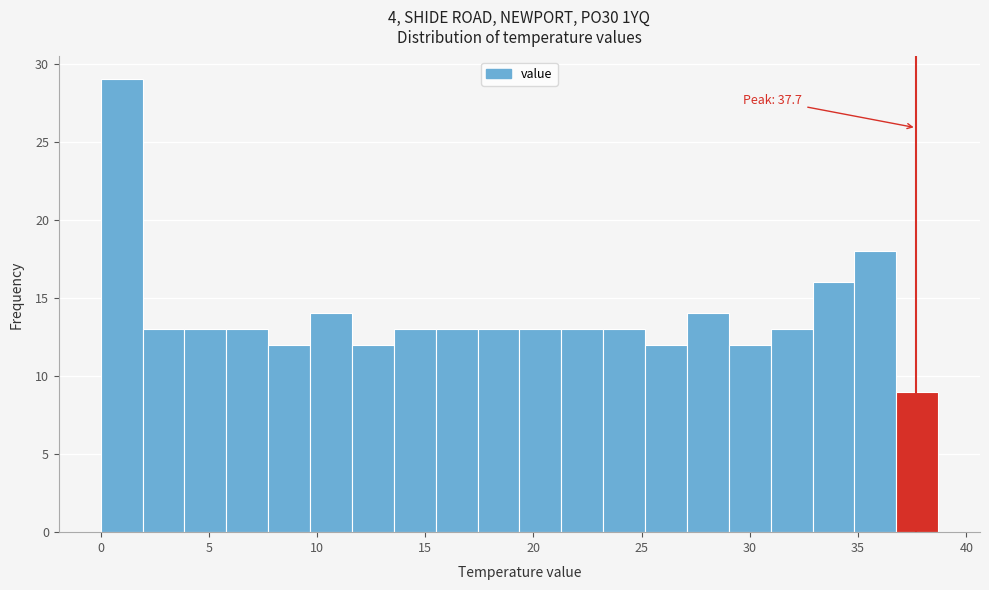

Read against the x-axis, roughly where is the centre of the tallest bar?

1.0